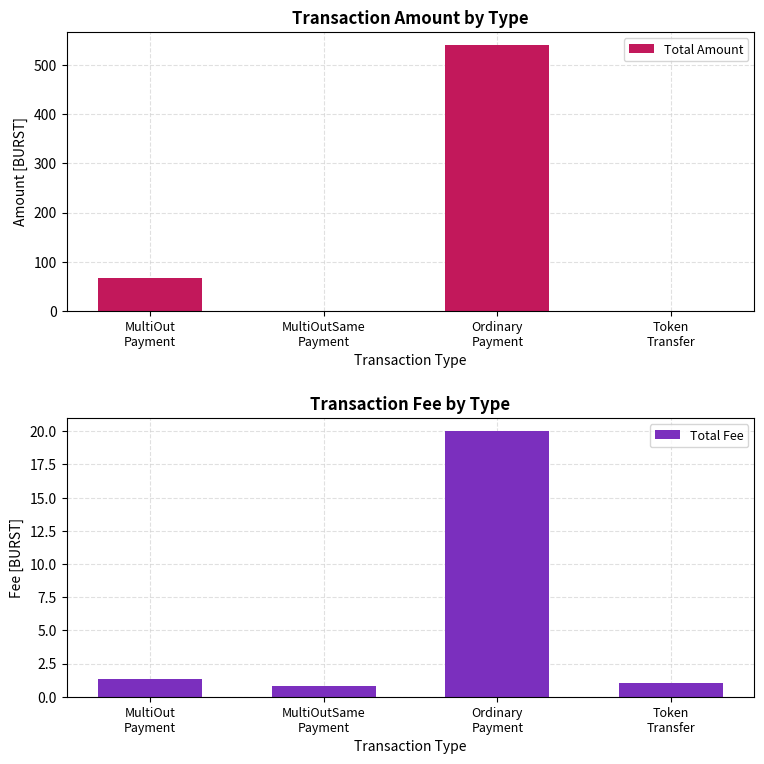

Is it true that Total Fee equals 20.0 at Ordinary
Payment?

True